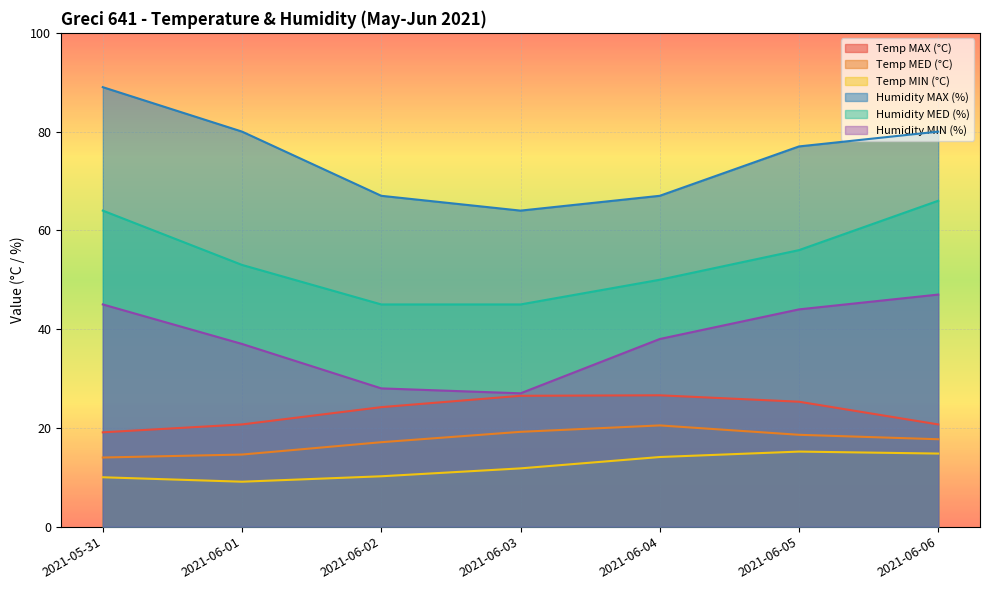

Between 2021-05-31 and 2021-06-03, which series saw the biggest shift?

Humidity MAX (%)